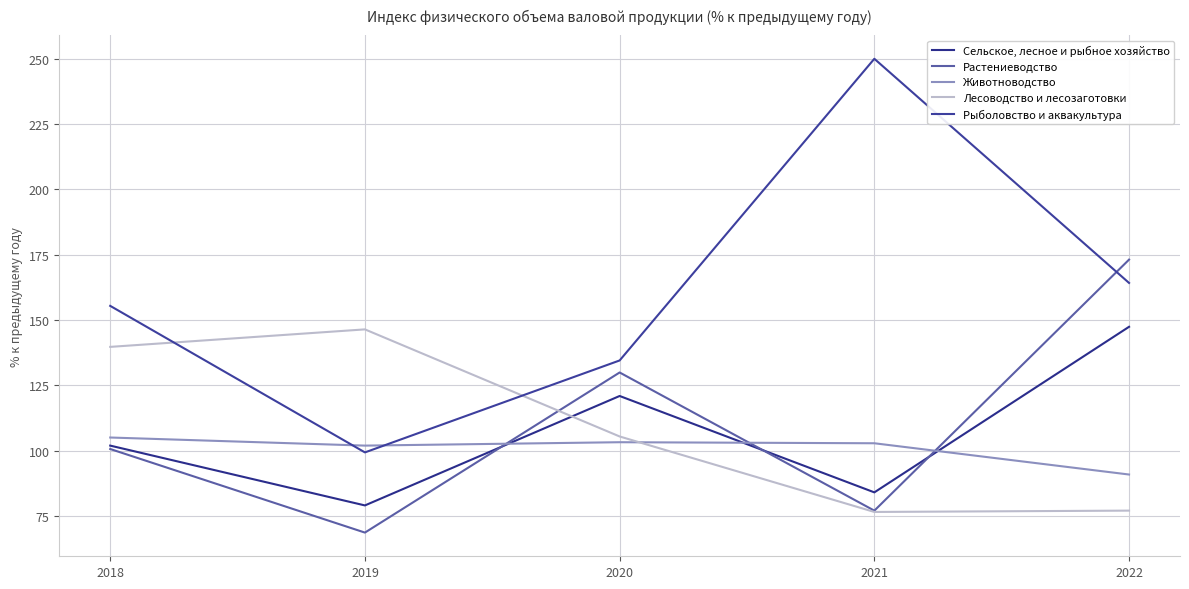

What is the approximate value of Рыболовство и аквакультура at 2020?

134.5